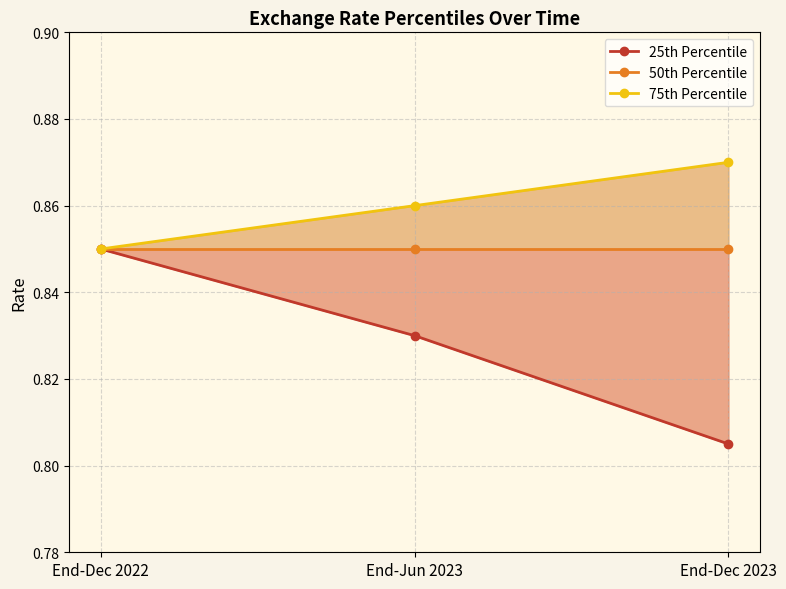

True or false: 25th Percentile has a value of 0.5 at End-Dec 2023.

False